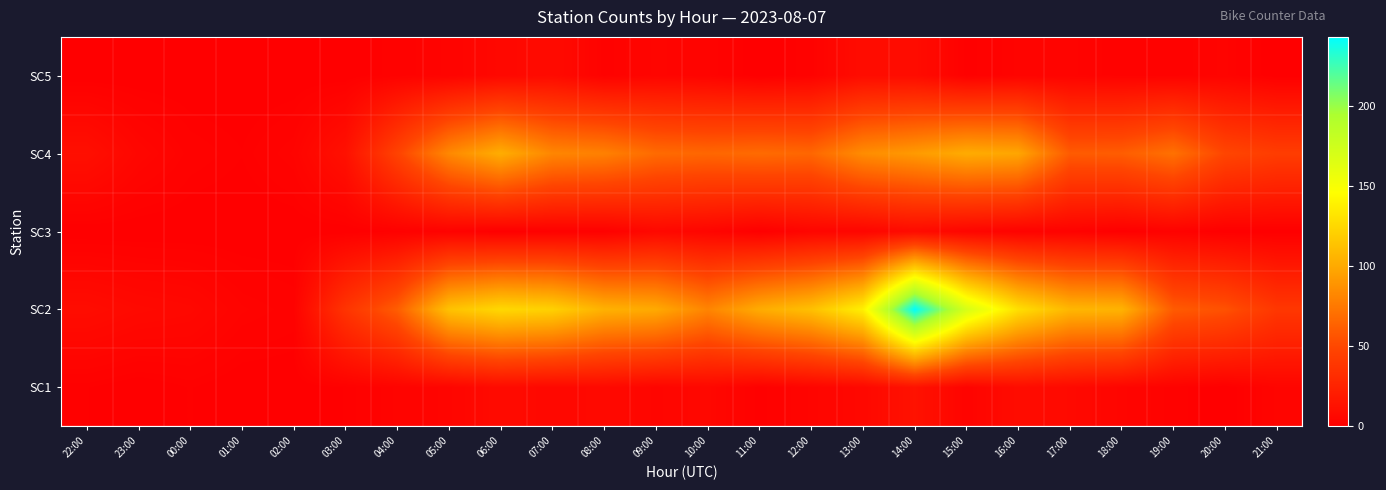

Reading left to right, what are all the values shown in this chart?

SC1: 22:00=1	23:00=0	00:00=1	01:00=0	02:00=0	03:00=1	04:00=3	05:00=4	06:00=8	07:00=6	08:00=7	09:00=4	10:00=6	11:00=1	12:00=4	13:00=6	14:00=13	15:00=3	16:00=9	17:00=7	18:00=4	19:00=2	20:00=0	21:00=4
SC2: 22:00=9	23:00=7	00:00=6	01:00=3	02:00=2	03:00=37	04:00=61	05:00=113	06:00=125	07:00=121	08:00=104	09:00=100	10:00=81	11:00=101	12:00=112	13:00=138	14:00=243	15:00=170	16:00=129	17:00=107	18:00=105	19:00=60	20:00=55	21:00=39
SC3: 22:00=0	23:00=0	00:00=0	01:00=0	02:00=0	03:00=0	04:00=1	05:00=2	06:00=0	07:00=1	08:00=1	09:00=6	10:00=4	11:00=0	12:00=4	13:00=4	14:00=8	15:00=4	16:00=2	17:00=2	18:00=0	19:00=2	20:00=0	21:00=0
SC4: 22:00=11	23:00=5	00:00=2	01:00=1	02:00=3	03:00=12	04:00=47	05:00=83	06:00=102	07:00=82	08:00=79	09:00=68	10:00=66	11:00=68	12:00=66	13:00=85	14:00=92	15:00=101	16:00=98	17:00=60	18:00=61	19:00=71	20:00=49	21:00=43
SC5: 22:00=0	23:00=0	00:00=0	01:00=0	02:00=0	03:00=0	04:00=2	05:00=3	06:00=6	07:00=8	08:00=2	09:00=4	10:00=3	11:00=0	12:00=2	13:00=9	14:00=9	15:00=1	16:00=3	17:00=3	18:00=2	19:00=2	20:00=3	21:00=0